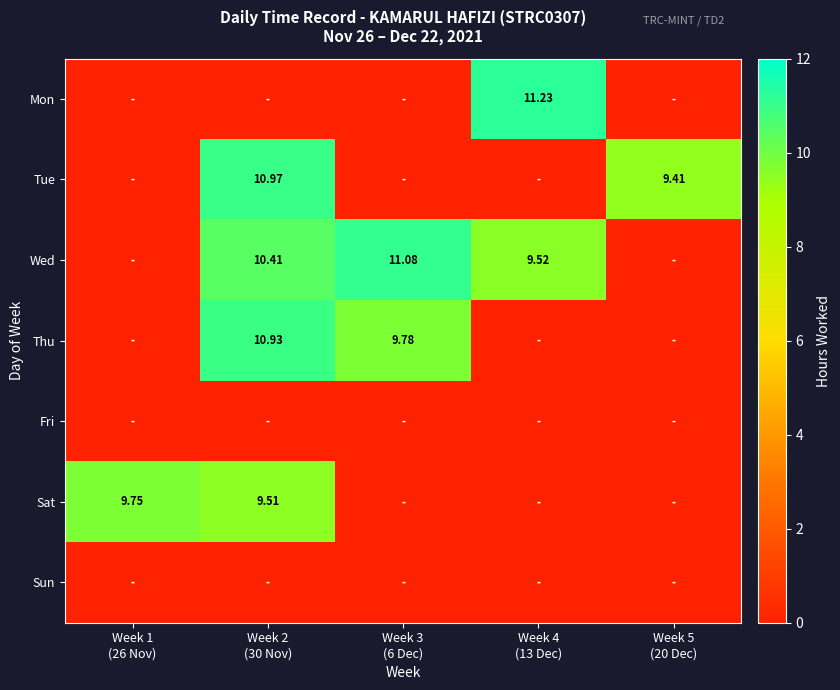

Which series has the largest total across all categories?

Wed